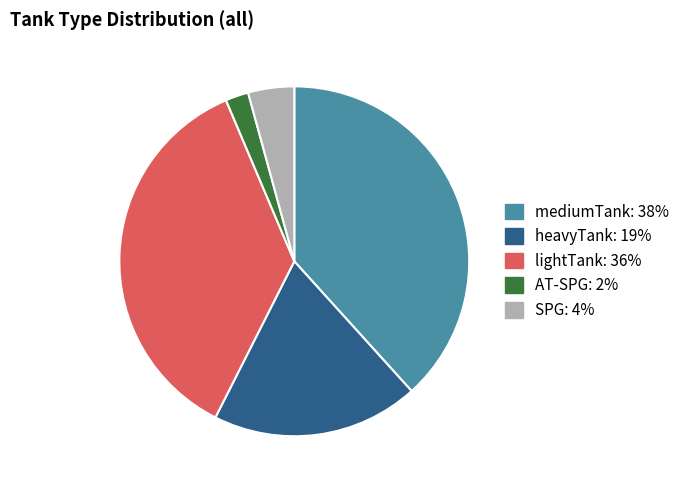

What is the largest slice in the pie chart?

mediumTank